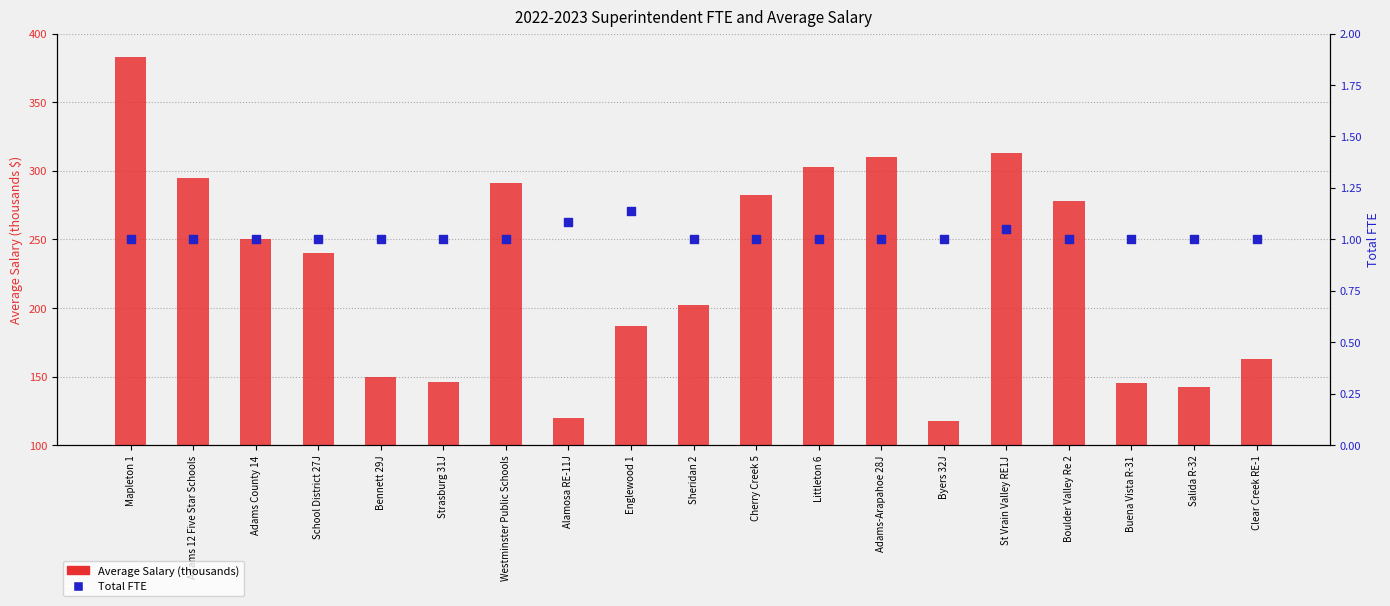

Which series has the widest spread of Y values?

Average Salary (thousands)